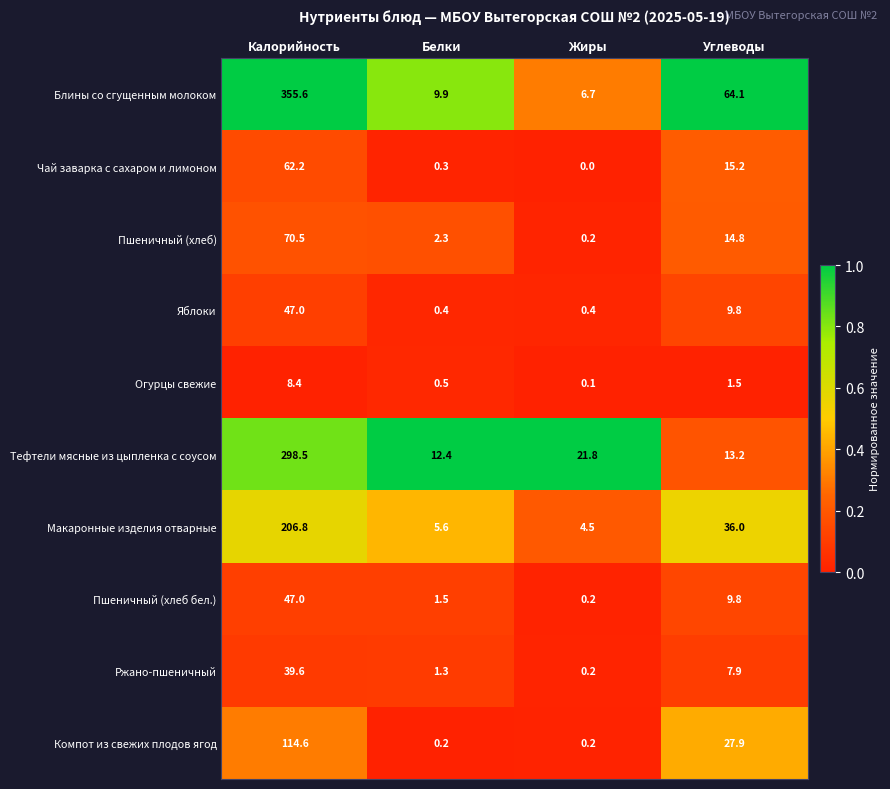

Which series has the largest total across all categories?

Блины со сгущенным молоком